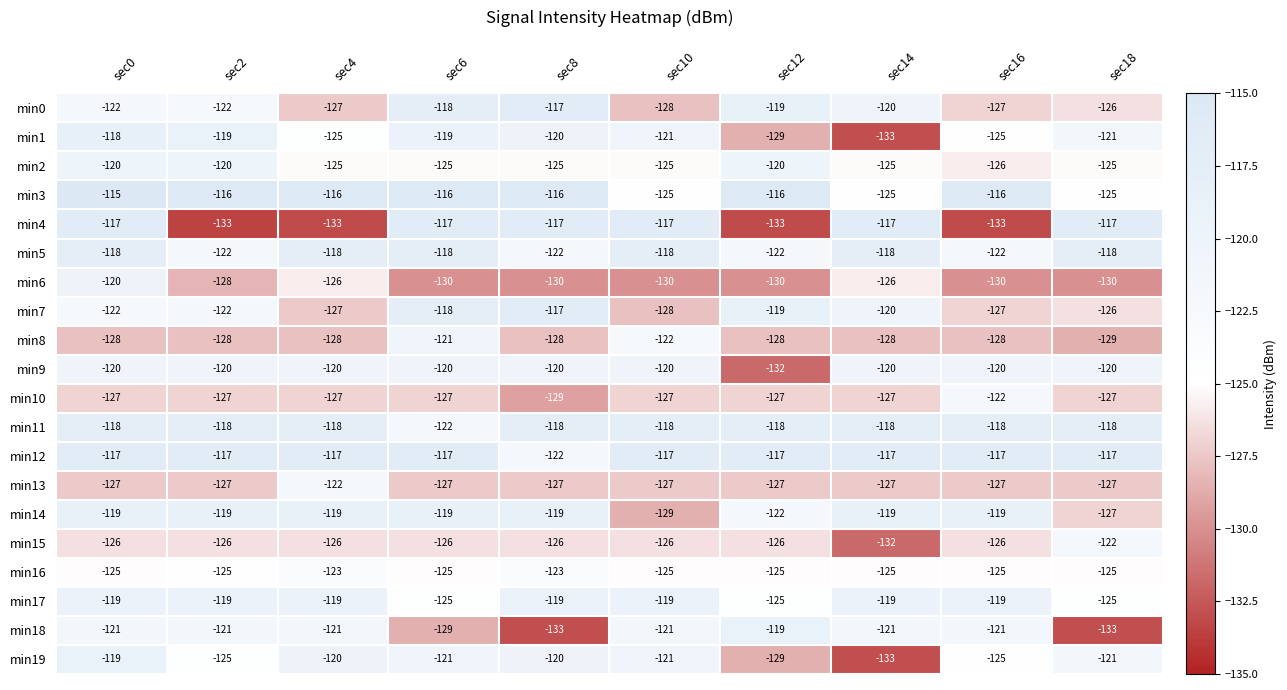

Which series changed the most between sec0 and sec18?

min18